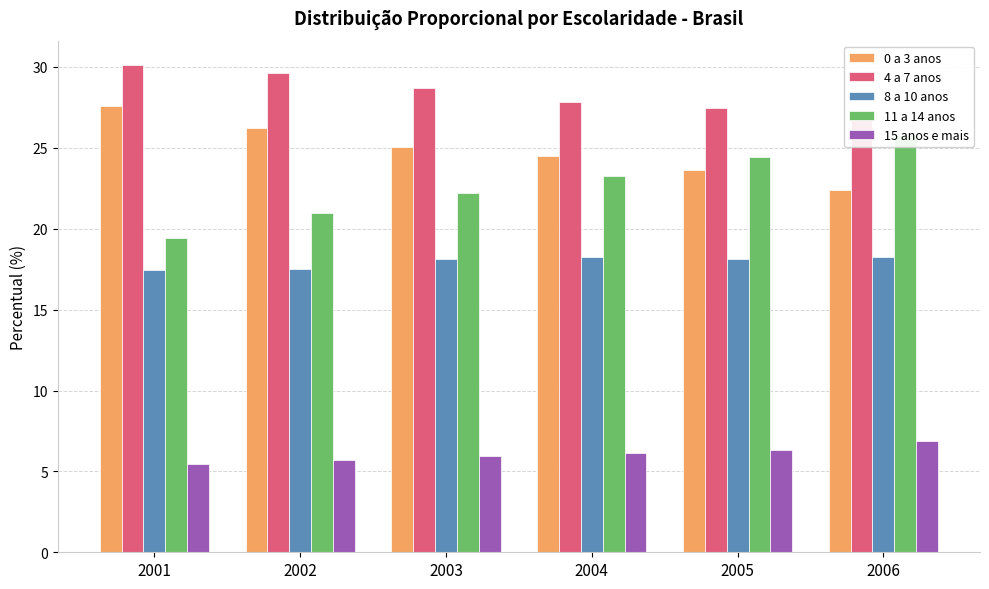

The value of 4 a 7 anos at 2005 is 27.4. True or false?

True